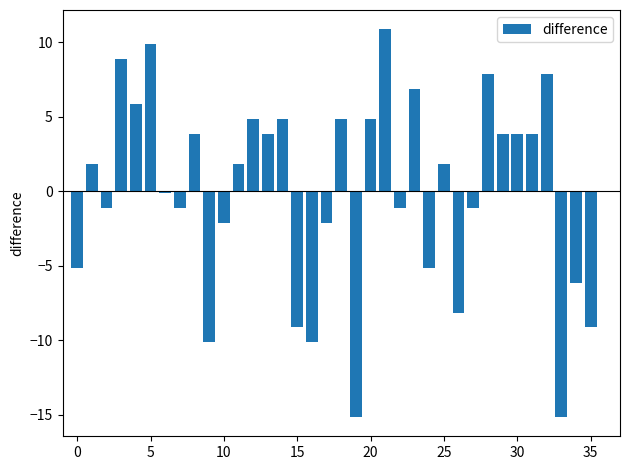

What is the minimum value shown in the chart?

-15.1